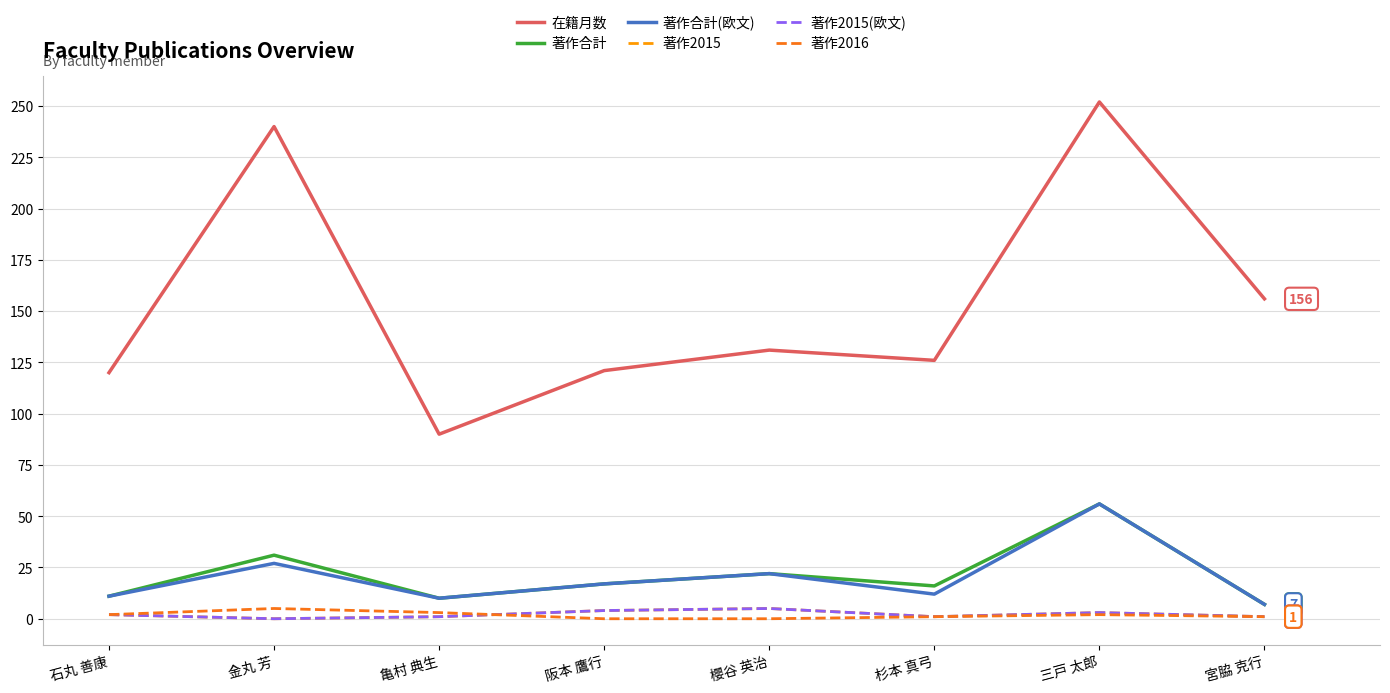

What is the lowest value of the 著作合計(欧文) series?

7